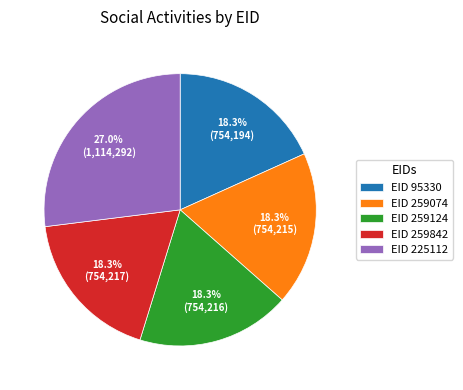

What is the largest slice in the pie chart?

EID 225112